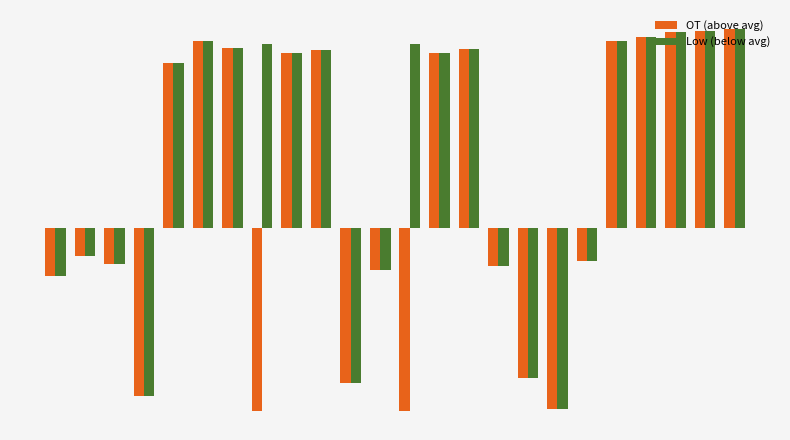

How many values in OT (above avg) are above zero?

12